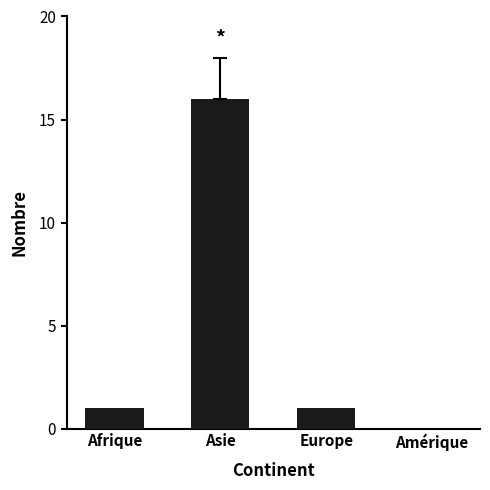

Read the value at Asie, to the nearest 5.

15